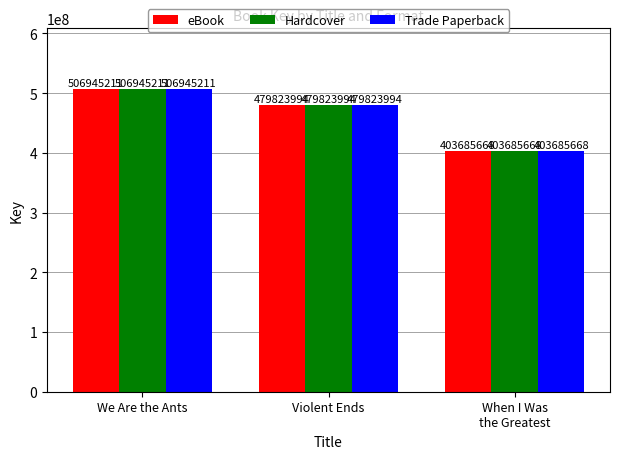

Reading right to left, what are all the values shown in this chart?

eBook: When I Was
the Greatest=403685668	Violent Ends=479823994	We Are the Ants=506945211
Hardcover: When I Was
the Greatest=403685668	Violent Ends=479823994	We Are the Ants=506945211
Trade Paperback: When I Was
the Greatest=403685668	Violent Ends=479823994	We Are the Ants=506945211